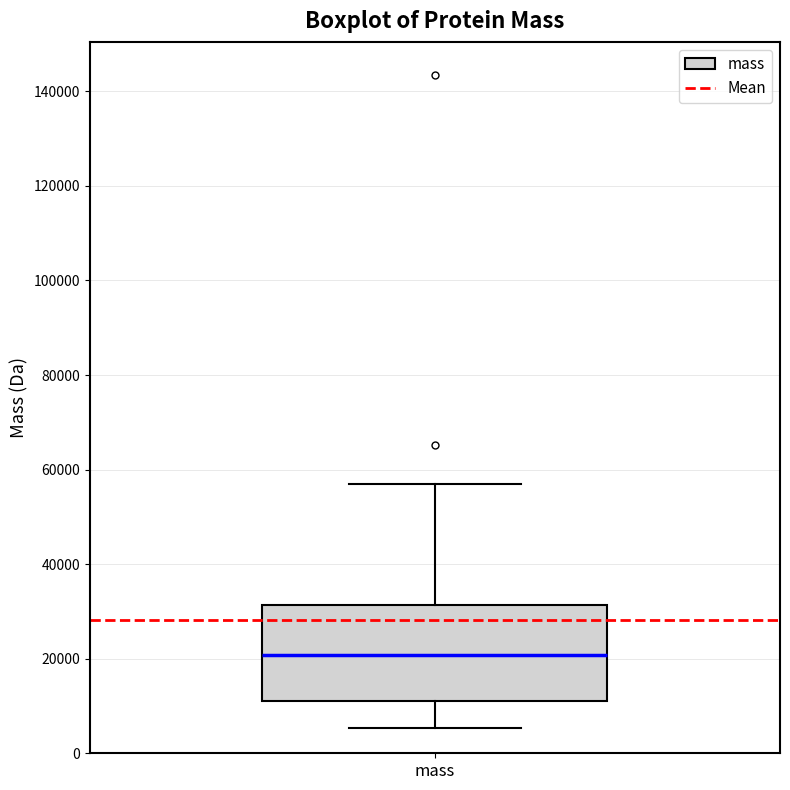

Read this box plot against the y-axis: the position of the median line, the range covered by the box, and the ends of both whiskers. The values are not printed on the chart, so give them approximately, as read against the axis.

median 20000, box 12000 to 32000, whiskers 6000 to 56000